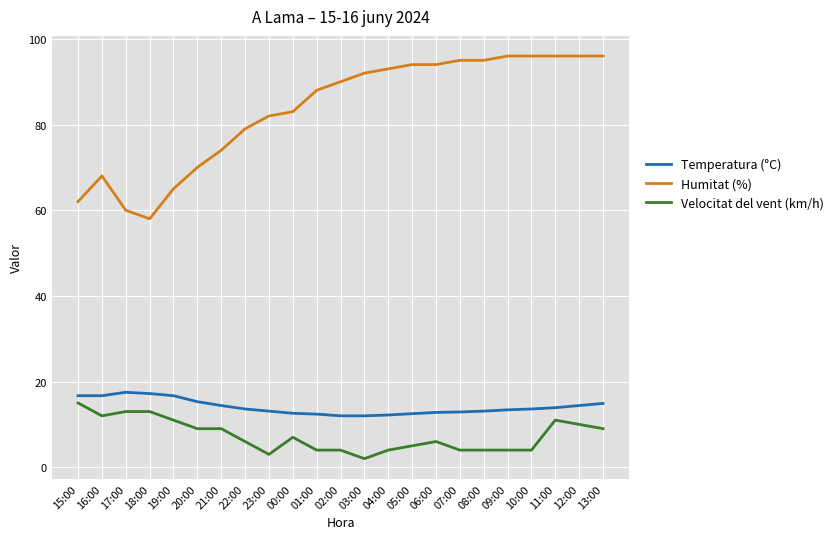

True or false: Temperatura (°C) has a value of 12.9 at 07:00.

True